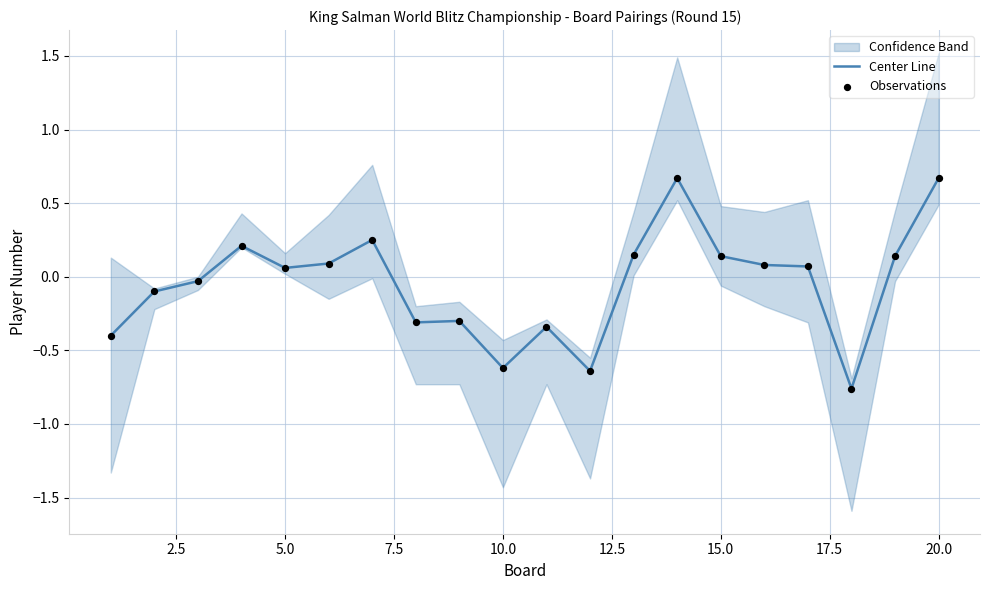

Is the value of Observations at 19 greater than the value of Center Line at 11?

Yes